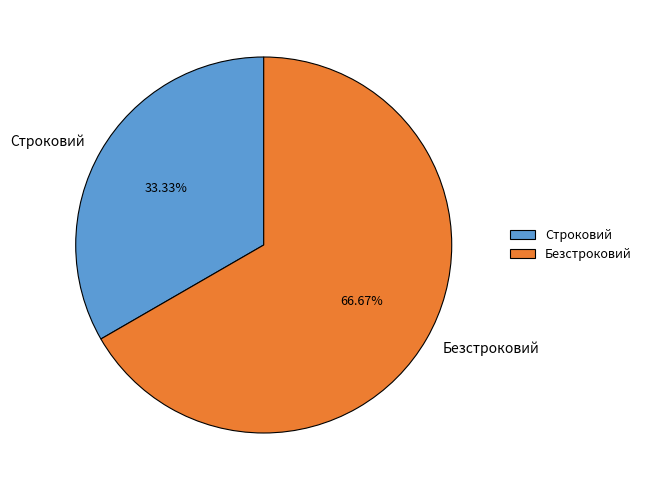

Is it true that Строковий is 33% of the pie?

True